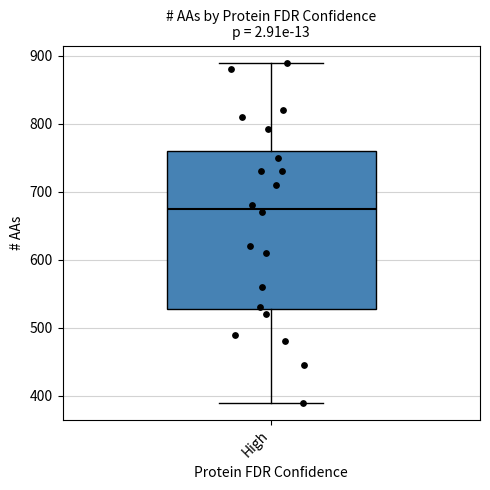

Transcribe this box plot: give where the median line is, the range the box spans, and where the two whiskers end, as read against the y-axis. The values are not printed on the chart, so give them approximately, as read against the axis.

median 680, box 530 to 760, whiskers 390 to 890